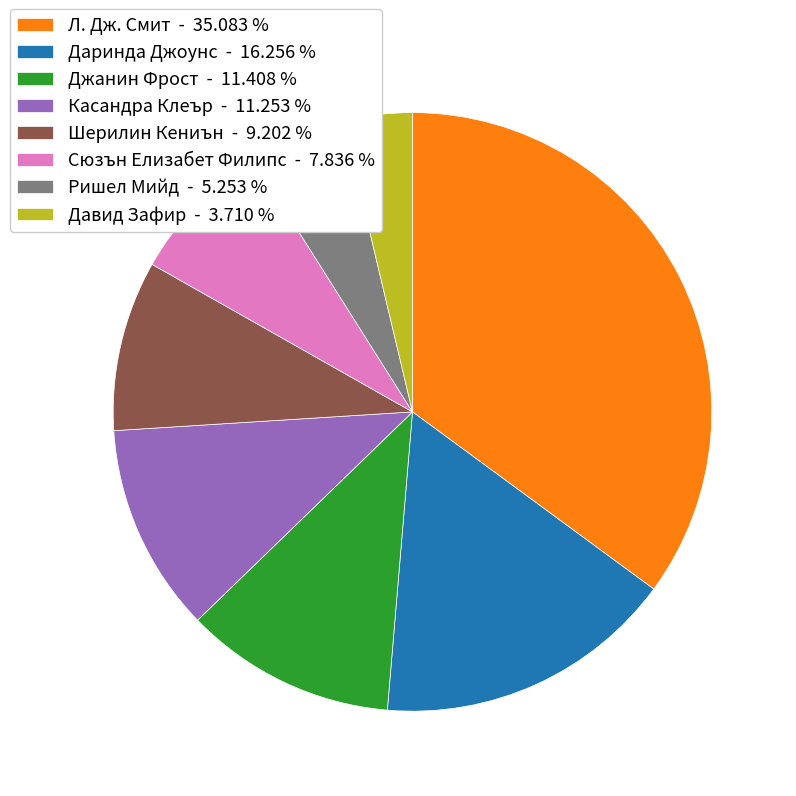

Which category has the smallest portion of the pie?

Давид Зафир - 3.710 %